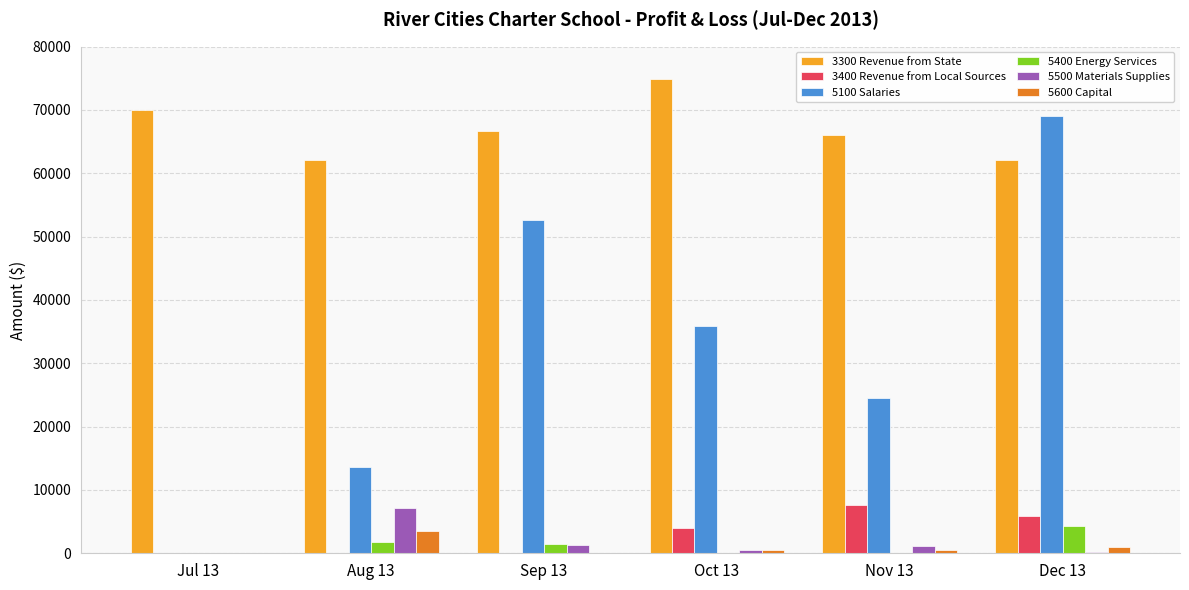

At which category is the sum across all series the highest?

Dec 13